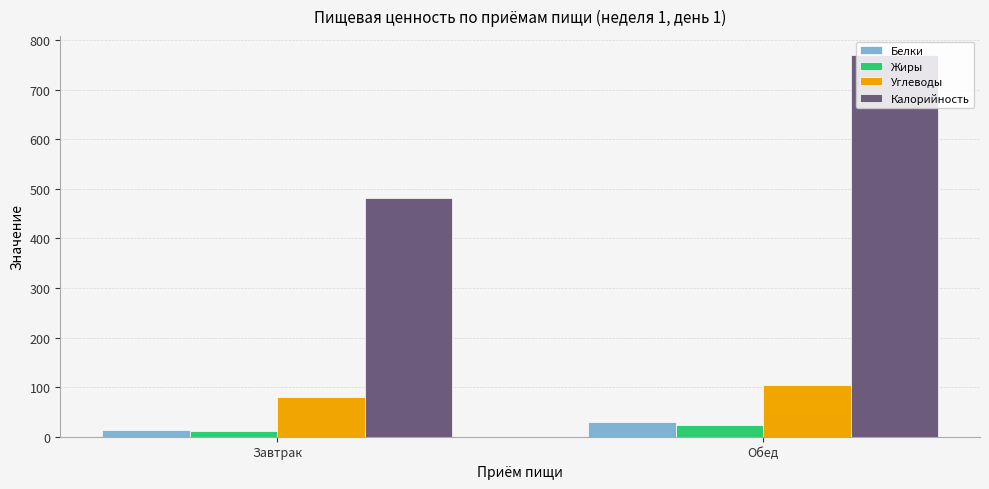

Are the bars grouped side by side (vs. stacked)?

Yes